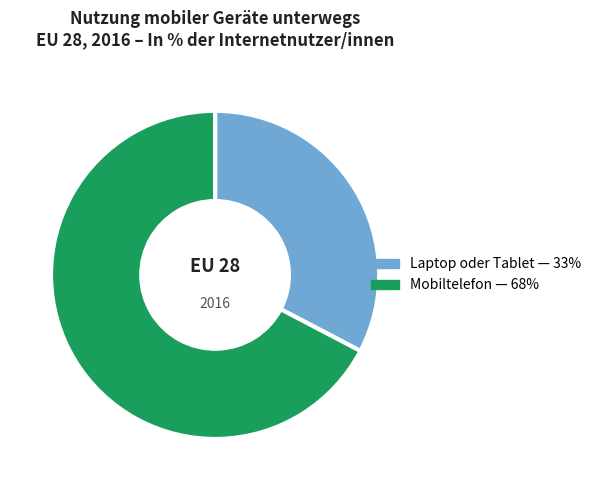

How many segments does this pie chart have?

2